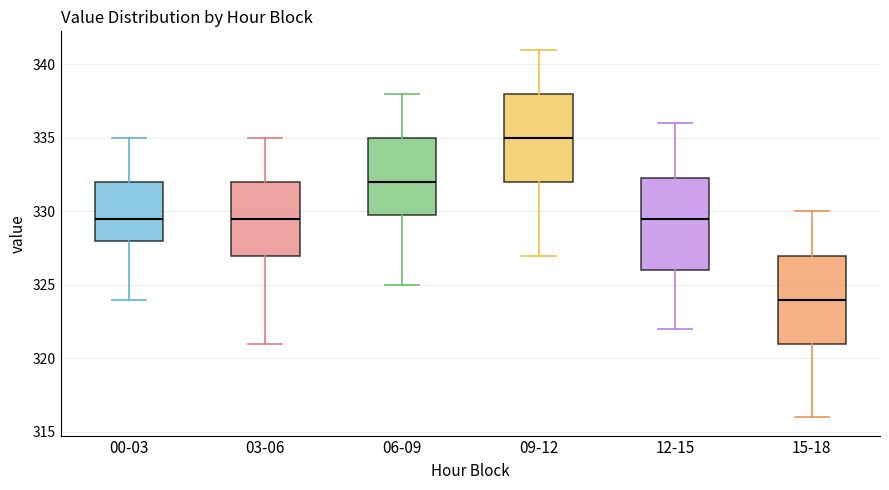

Reading left to right, read every box against the y-axis: the position of its median line, the range the box covers, and the ends of its whiskers. The values are not printed on the chart, so give them approximately, as read against the axis.

00-03: median 329.5, box 328.0 to 332.0, whiskers 324.0 to 335.0
03-06: median 329.5, box 327.0 to 332.0, whiskers 321.0 to 335.0
06-09: median 332.0, box 330.0 to 335.0, whiskers 325.0 to 338.0
09-12: median 335.0, box 332.0 to 338.0, whiskers 327.0 to 341.0
12-15: median 329.5, box 326.0 to 332.5, whiskers 322.0 to 336.0
15-18: median 324.0, box 321.0 to 327.0, whiskers 316.0 to 330.0